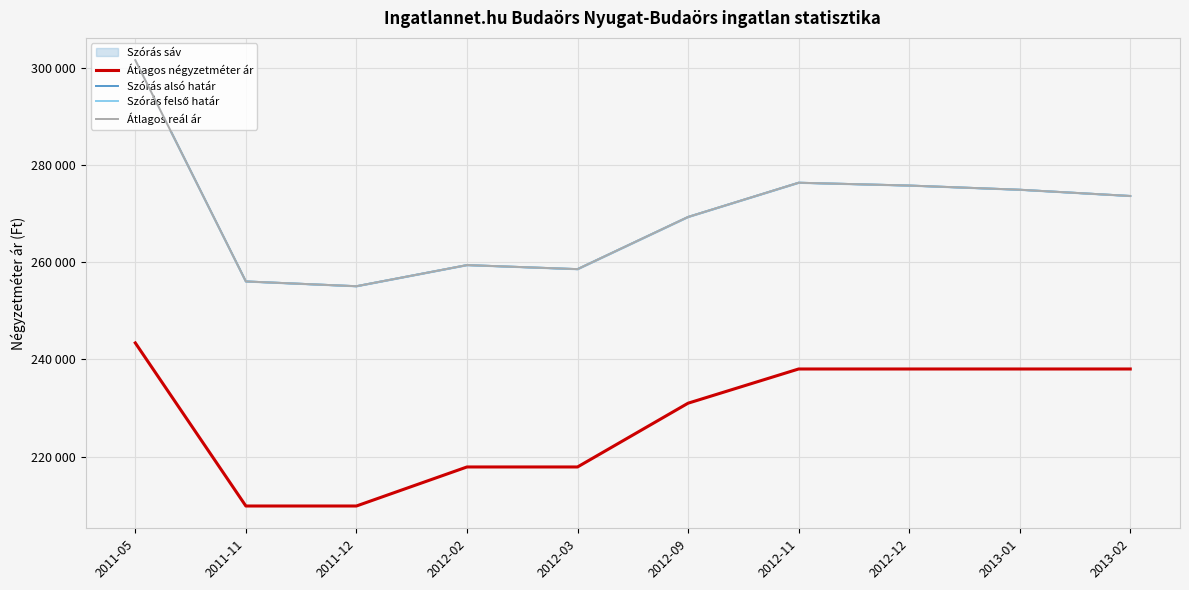

True or false: Átlagos reál ár has more than 0 interior local peaks.

True